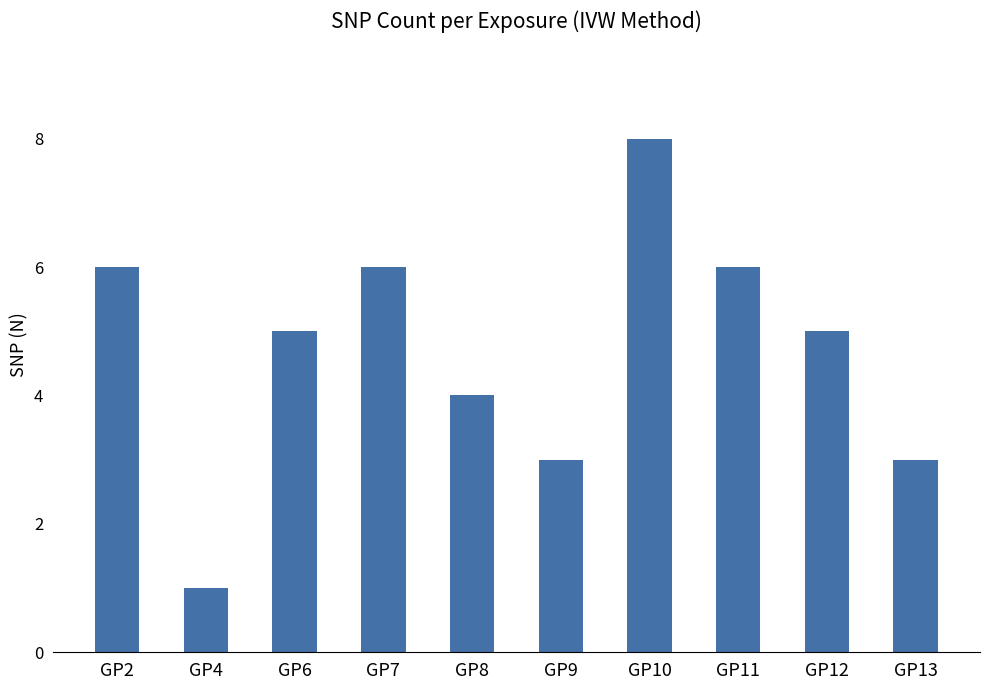

The chart shows a value of 3 at GP2. True or false?

False